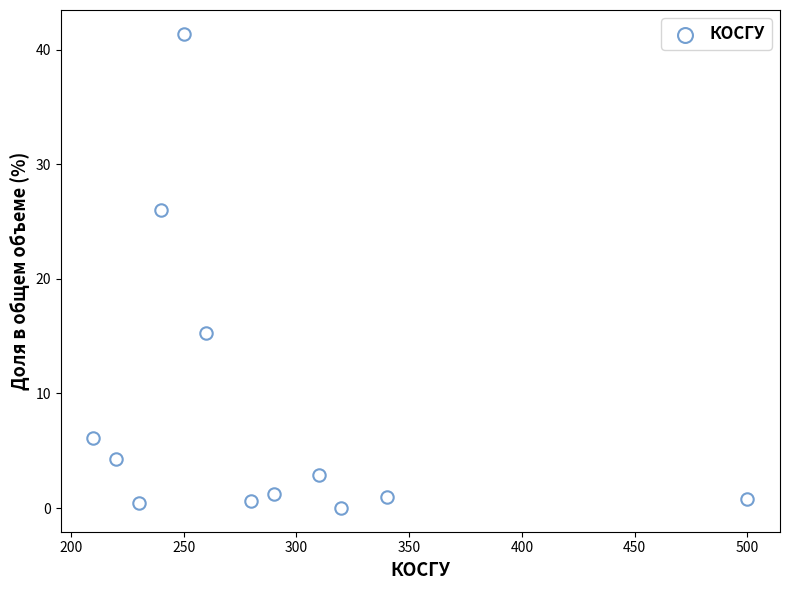

What Y value in the scatter plot is closest to 20?

15.3